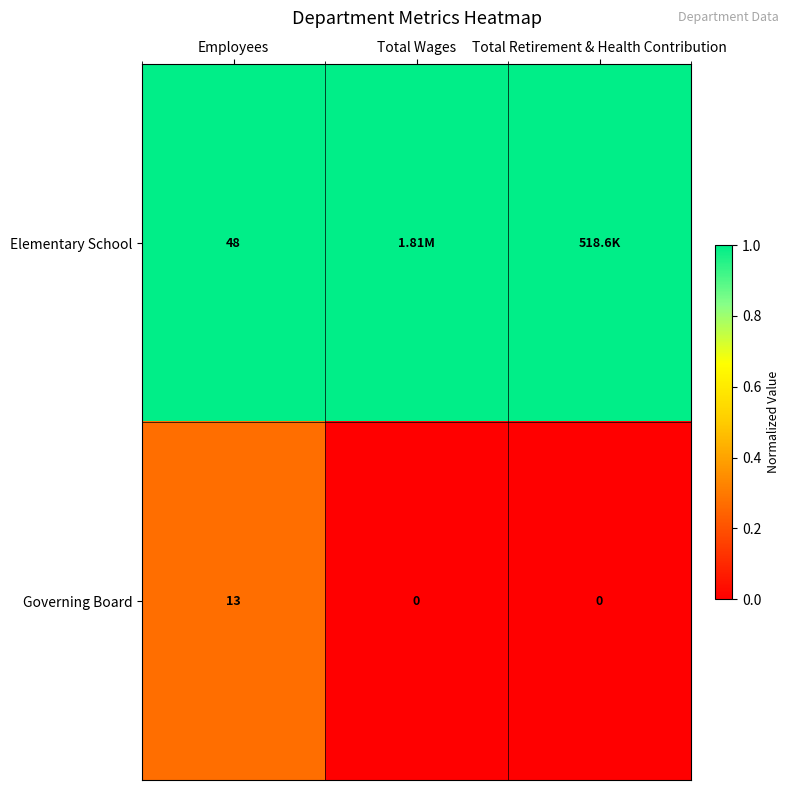

What is the spread (max minus min) of values at Employees?

35